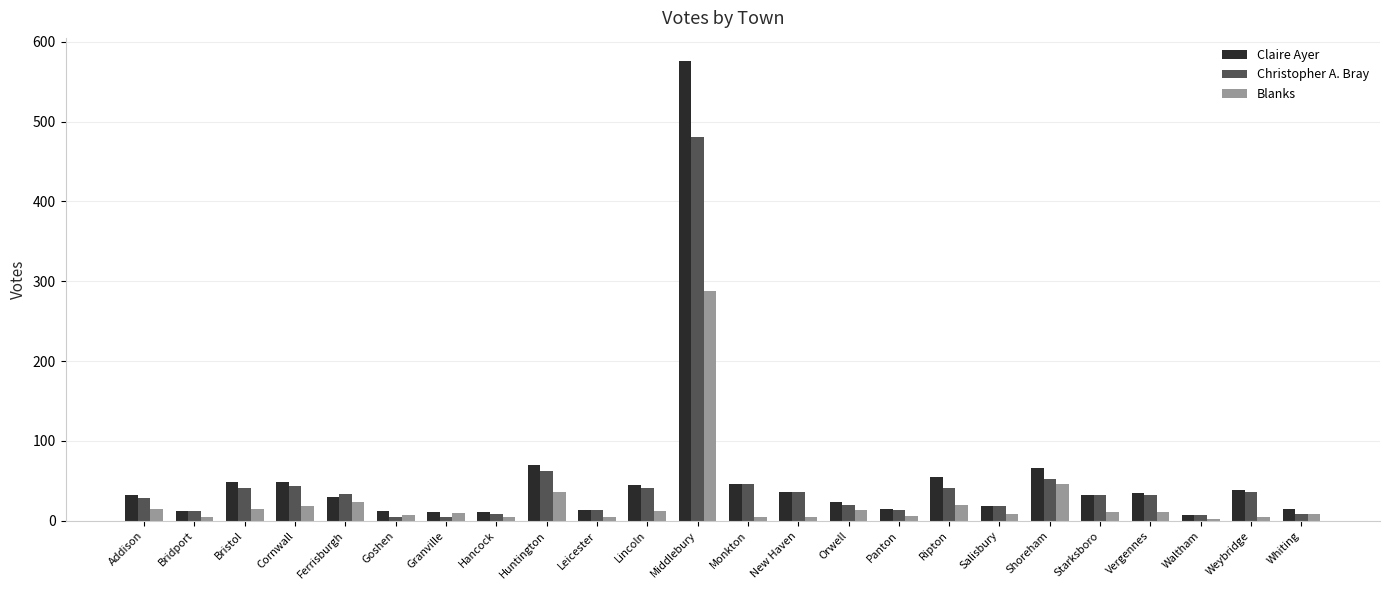

Read the Claire Ayer value at Addison.

32